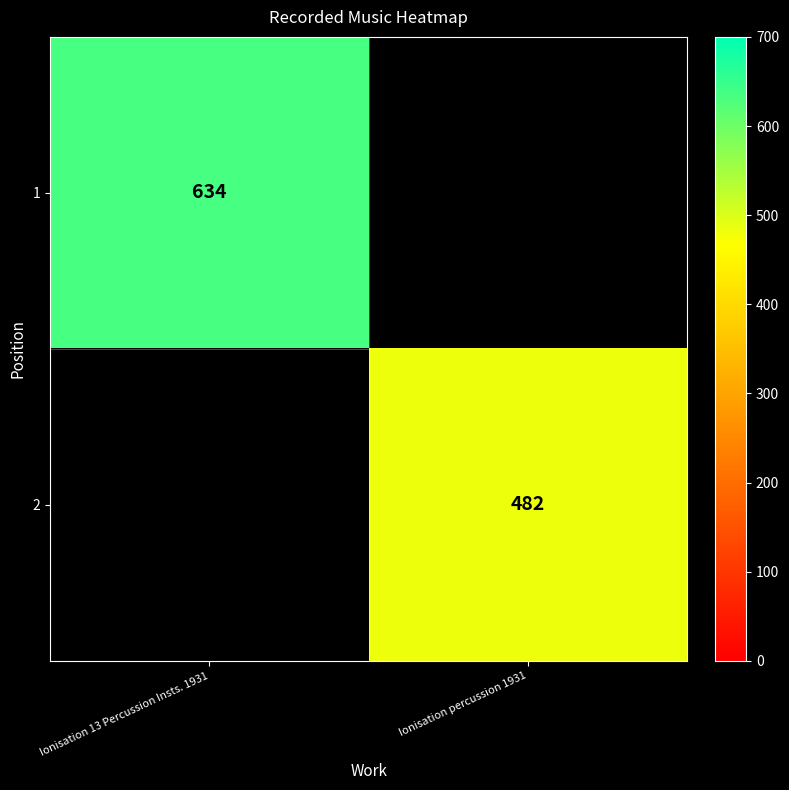

True or false: 2 has a value of 482 at Ionisation percussion 1931.

True